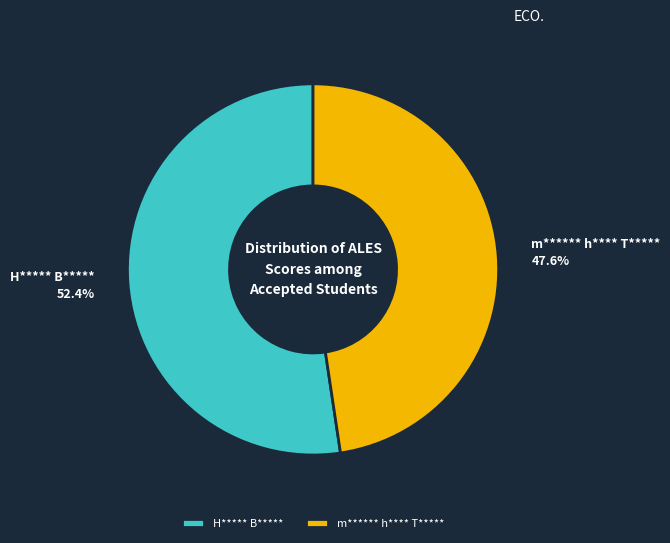

Rank the categories by value from highest to lowest.

H***** B*****, m****** h**** T*****